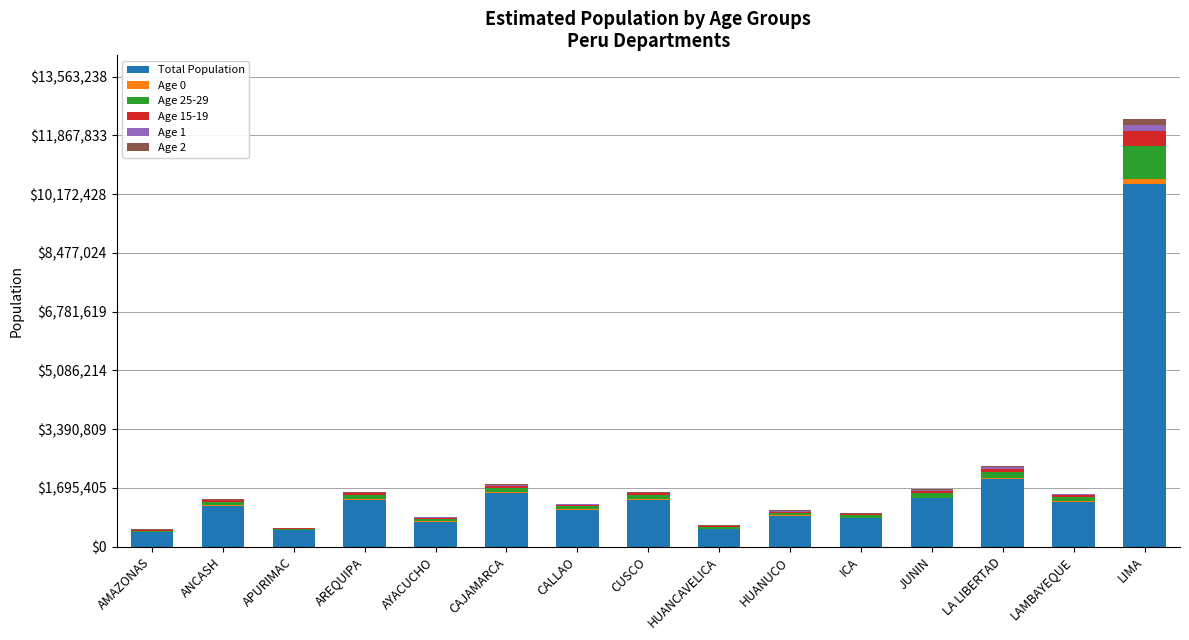

Are the bars grouped side by side (vs. stacked)?

No